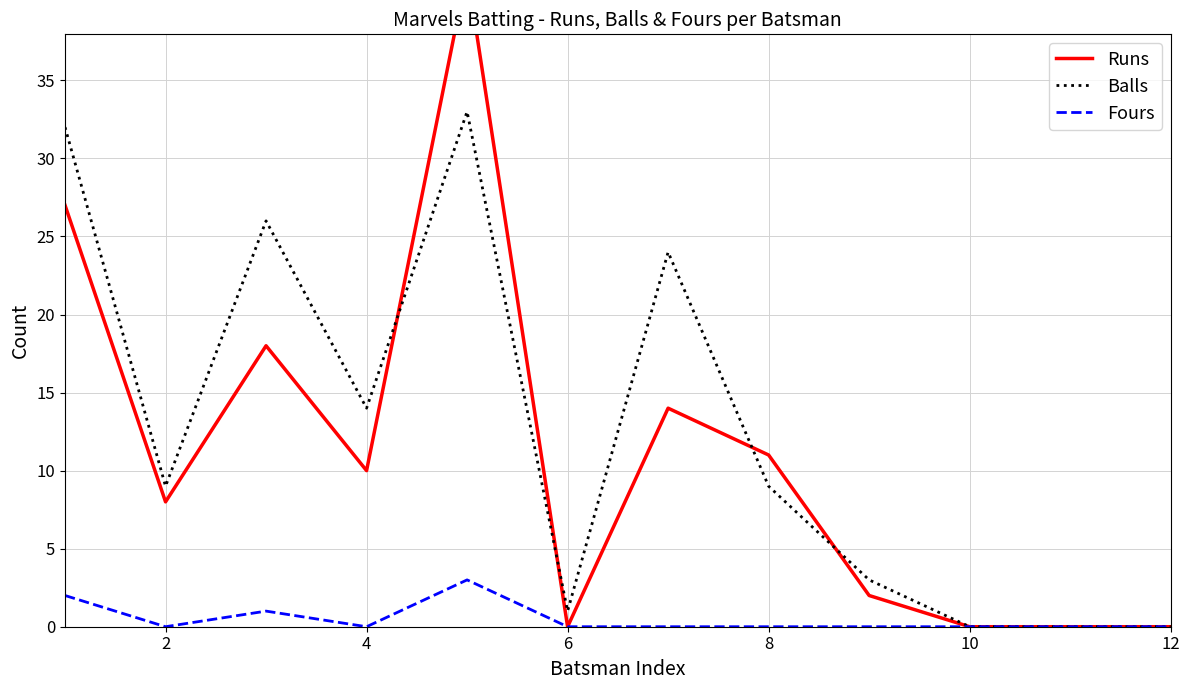

Which series has the largest total across all categories?

Balls